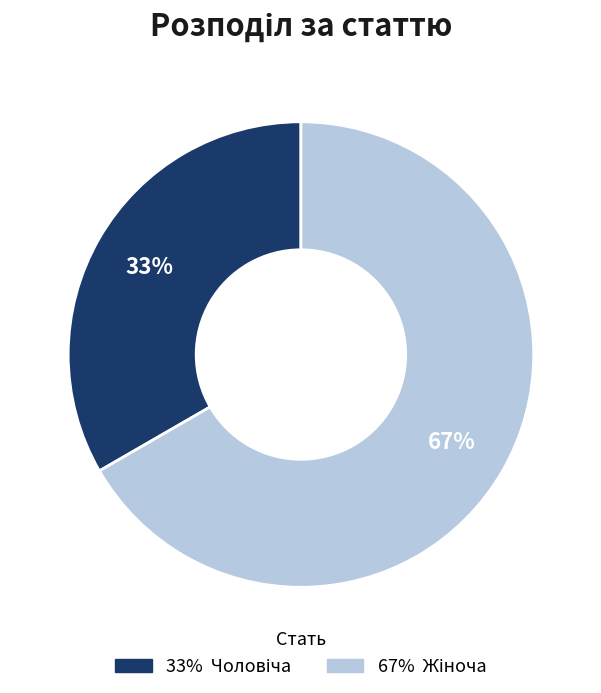

To the nearest percent, what is the average slice percentage?

50%